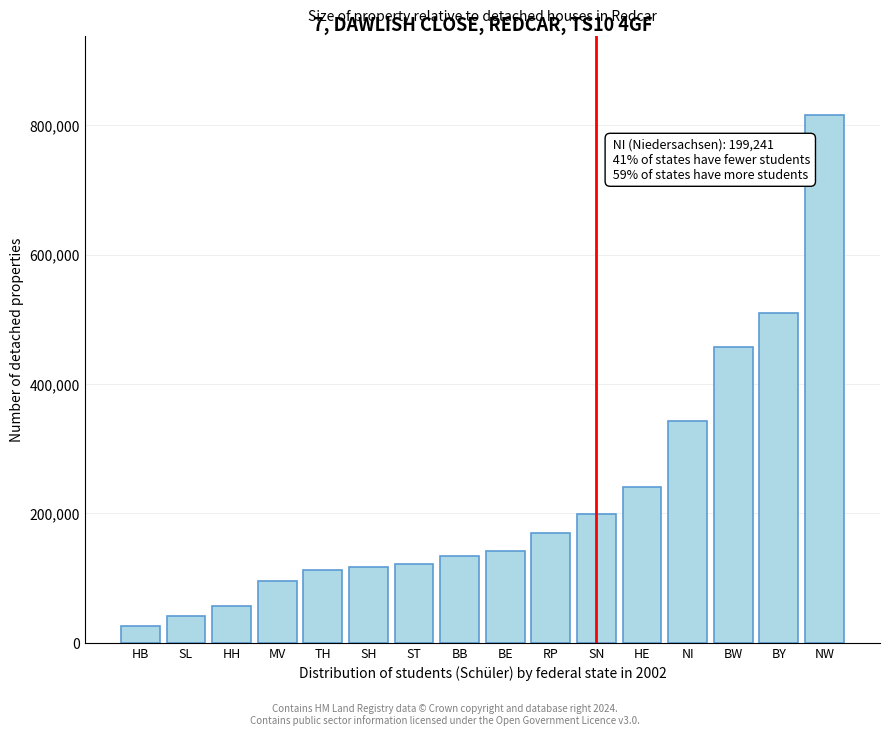

Reading left to right, extract all data points from this chart.

26008	42097	57403	95293	111965	116482	122404	134773	142299	169009	199241	240686	342266	456691	509485	815908